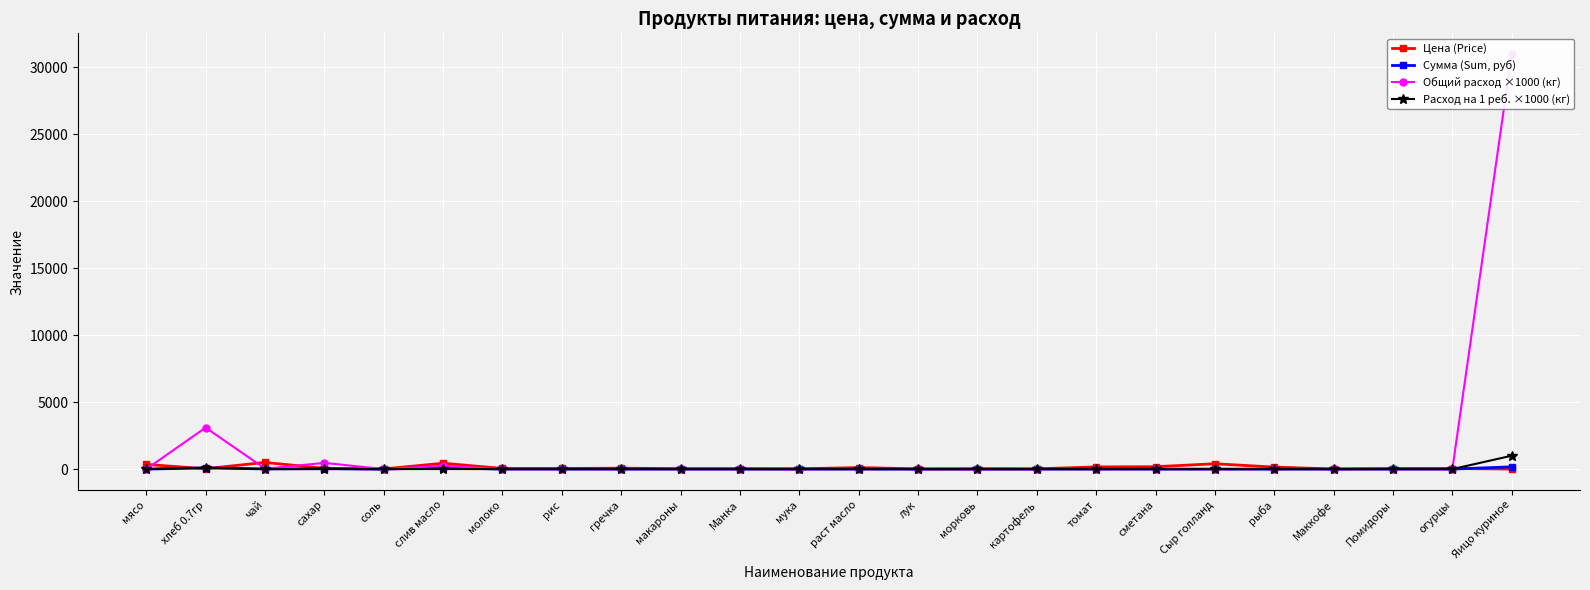

What position from the right is лук?

11